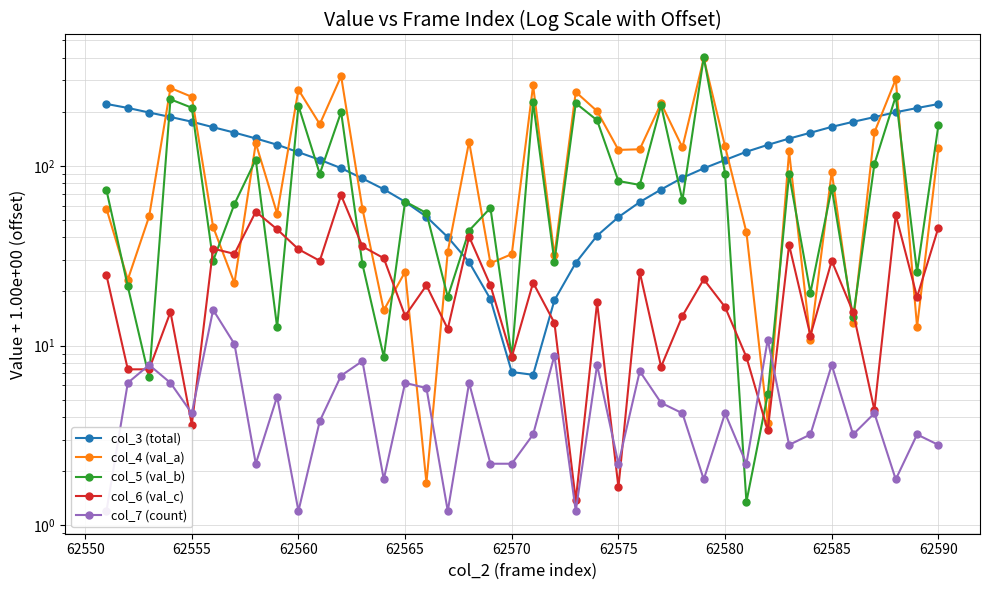

True or false: col_3 (total) has a value of 170.6 at 30.

False